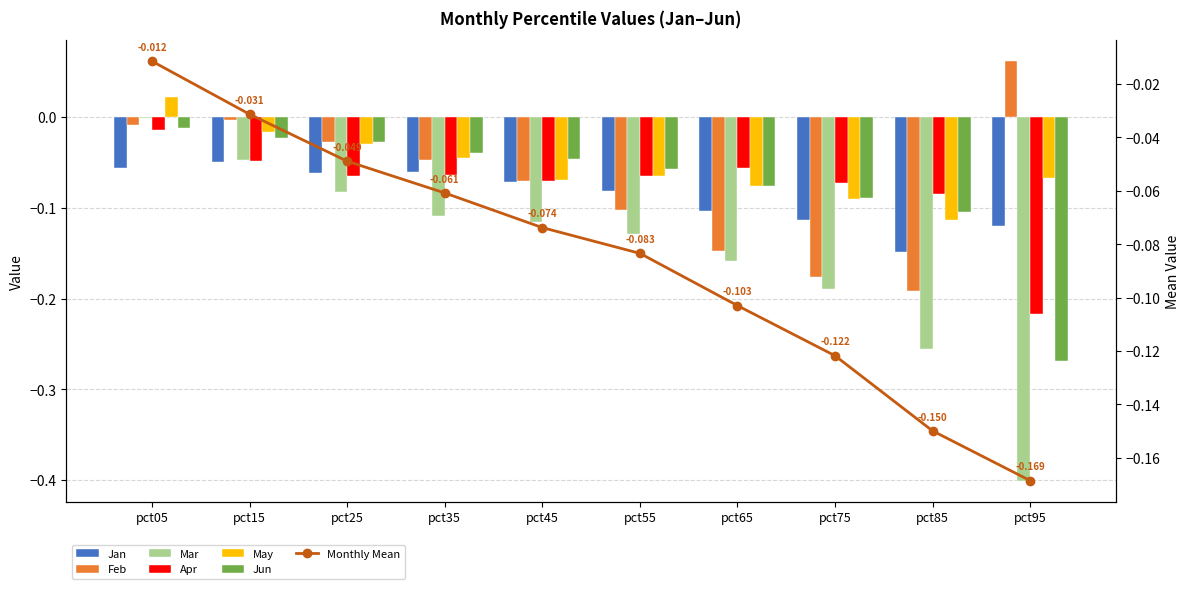

The value of Mar at pct95 is -0.7. True or false?

False